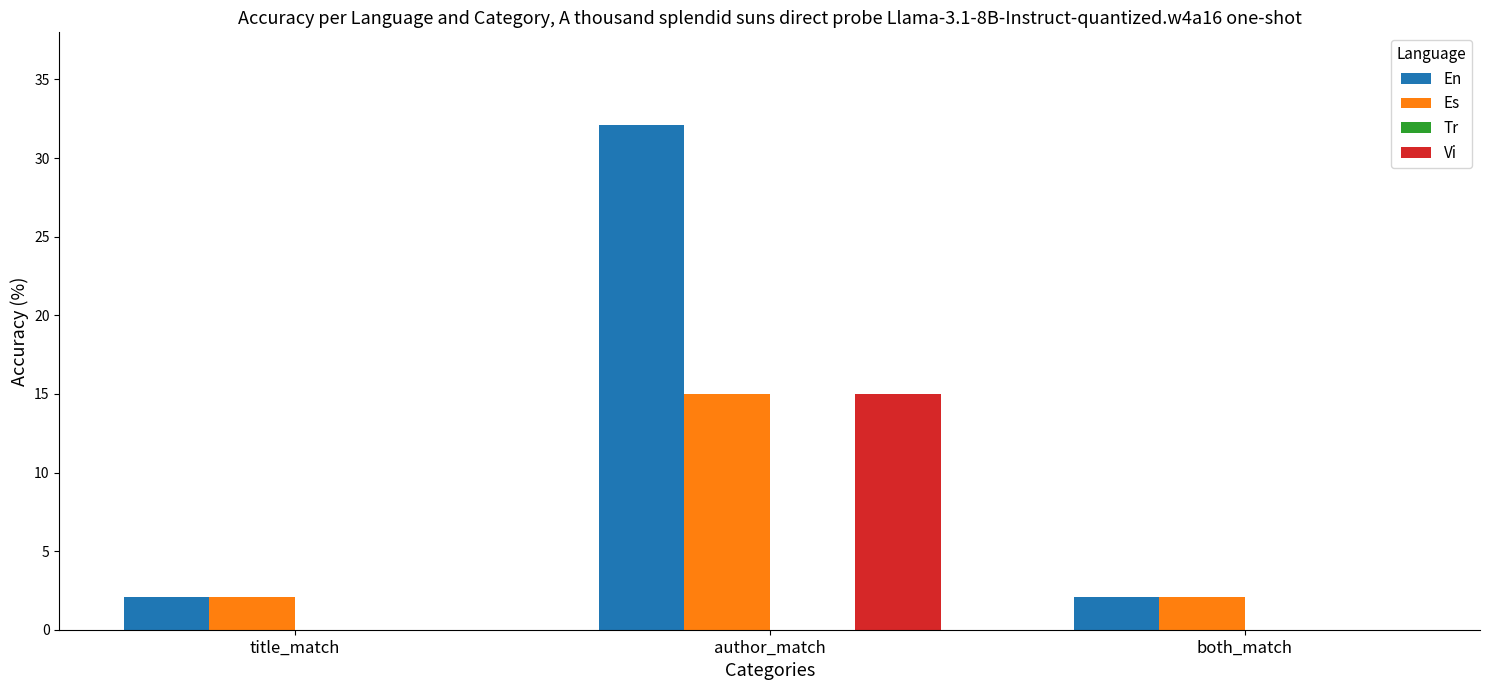

The Vi series shows 0.0 at both_match. True or false?

True